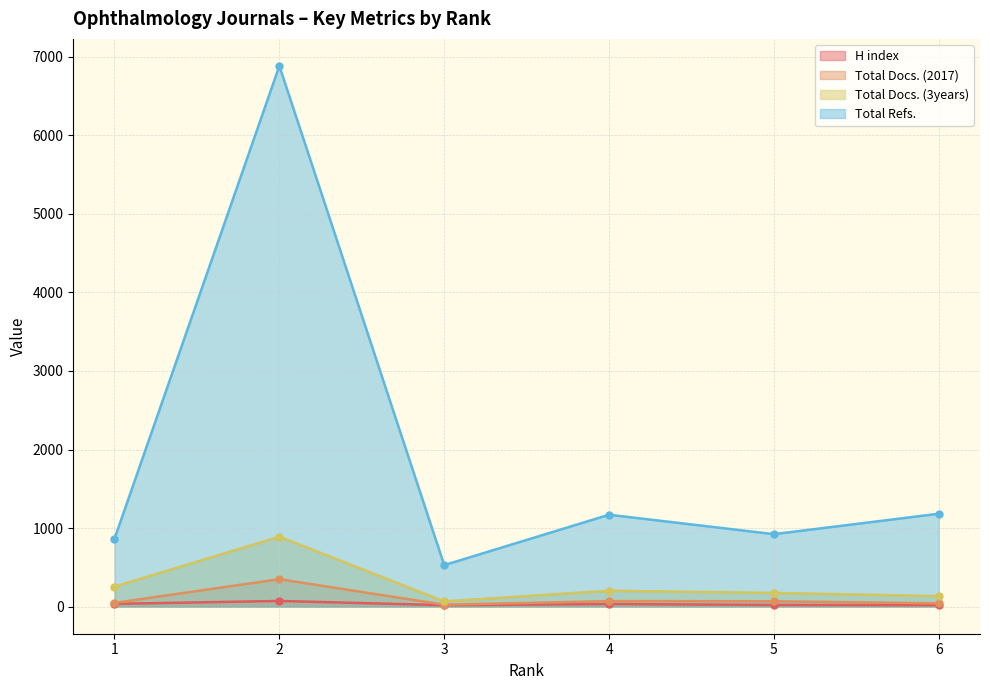

True or false: Total Refs. and H index cross at least once.

False